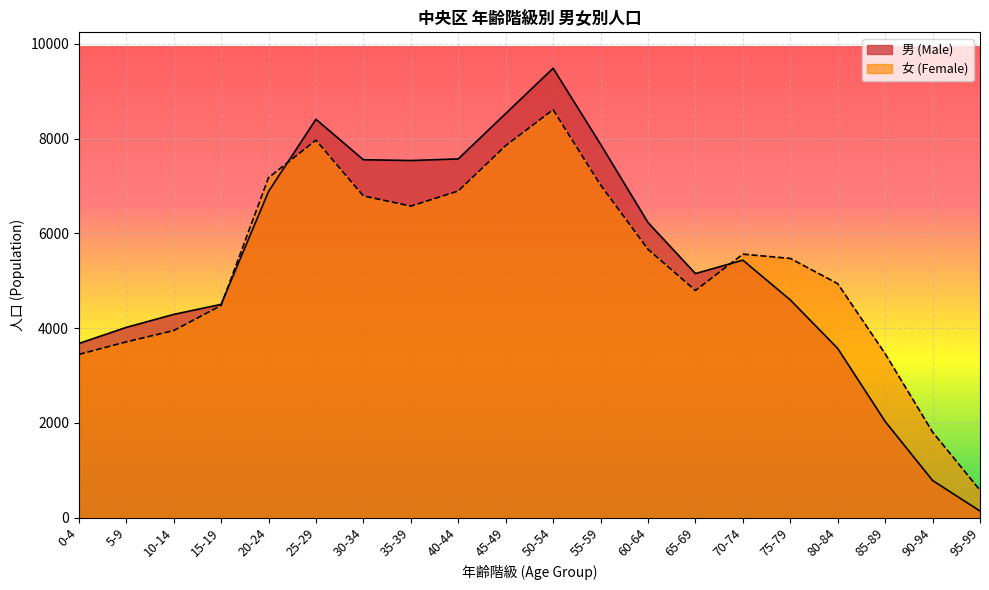

What is the label of the 12th point from the left?

55-59